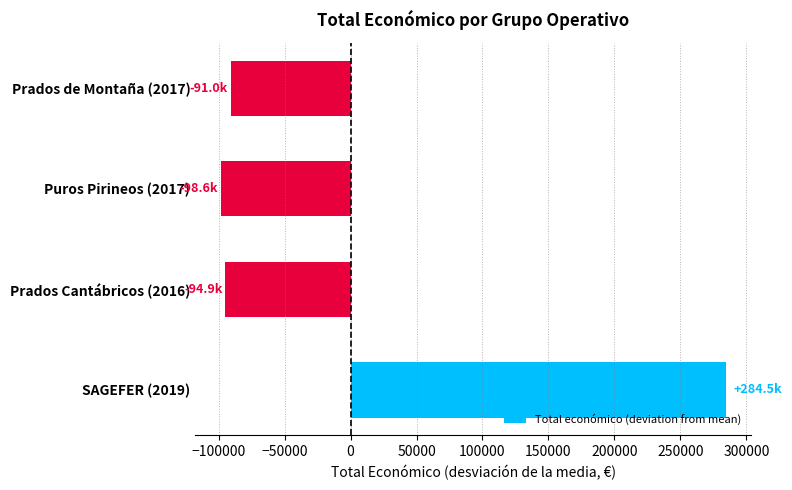

Which label corresponds to the largest value in the chart?

SAGEFER (2019)